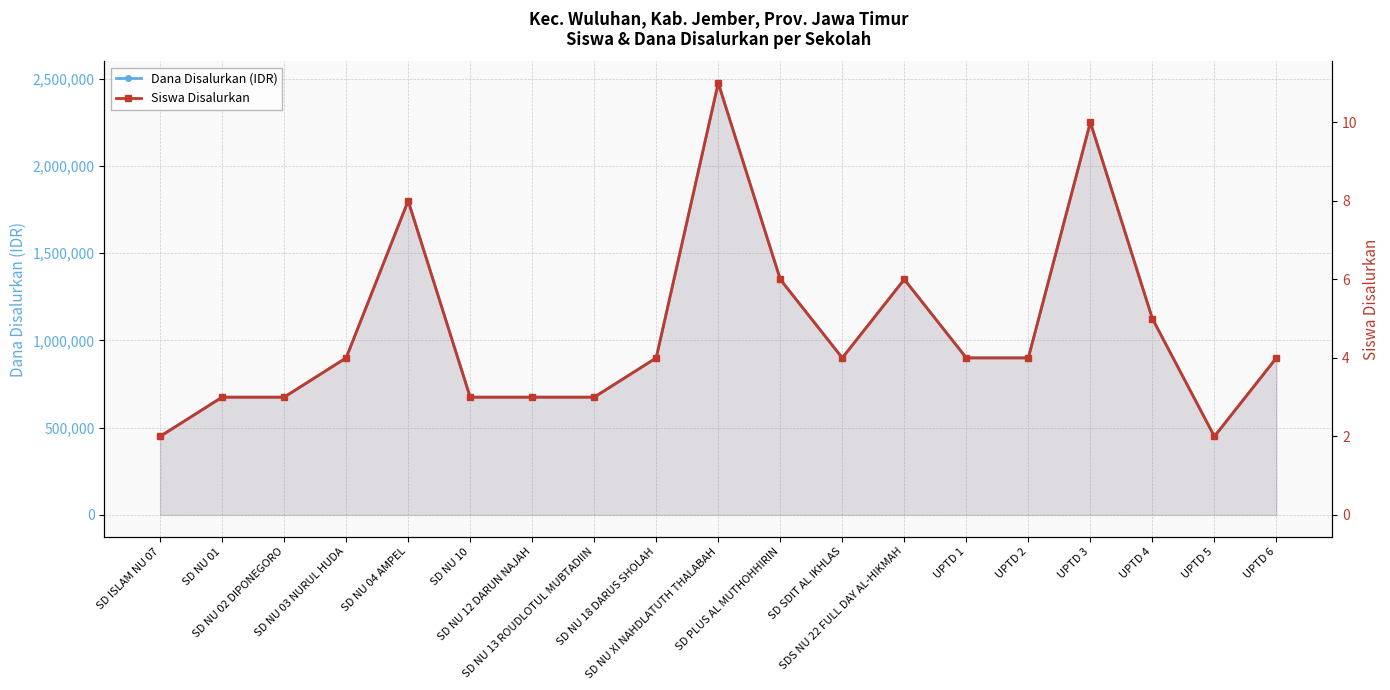

True or false: Dana Disalurkan (IDR) has more than 1 points higher than both neighbors.

True